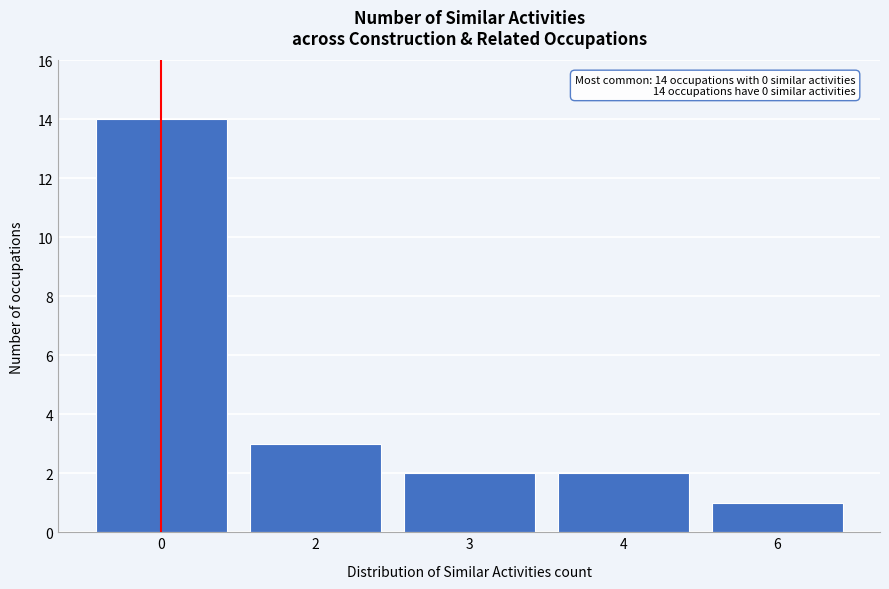

Reading left to right, transcribe all the data shown in this chart.

0=14	2=3	3=2	4=2	6=1